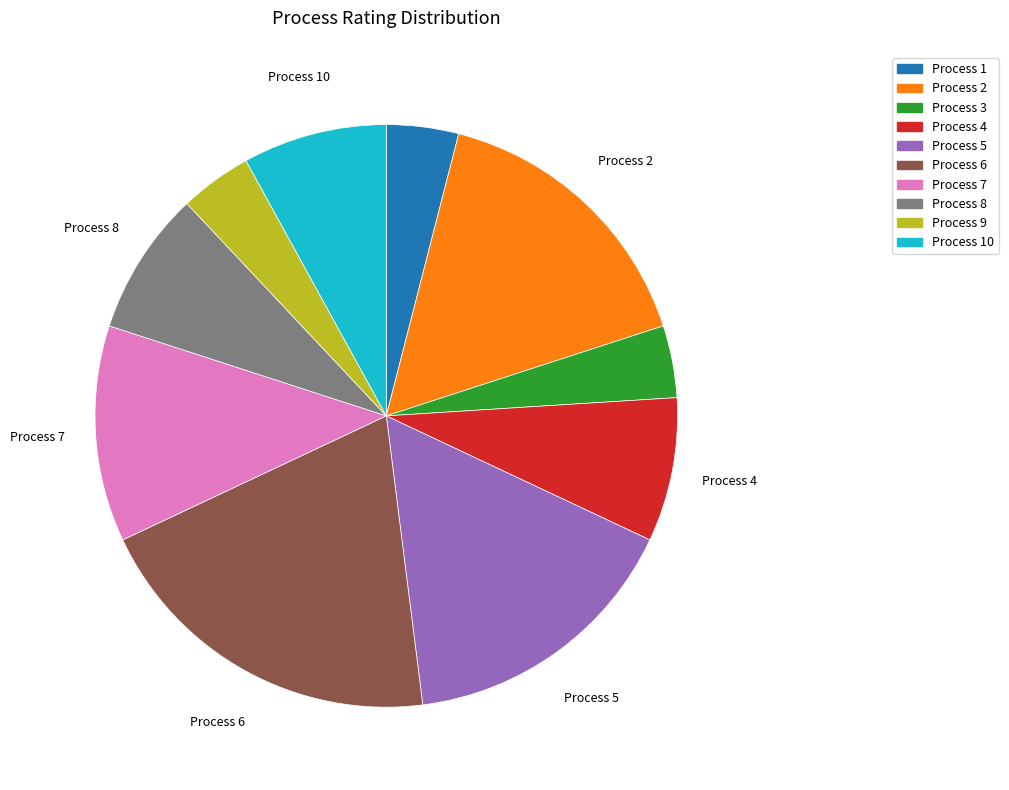

Is there a majority slice in this chart?

No